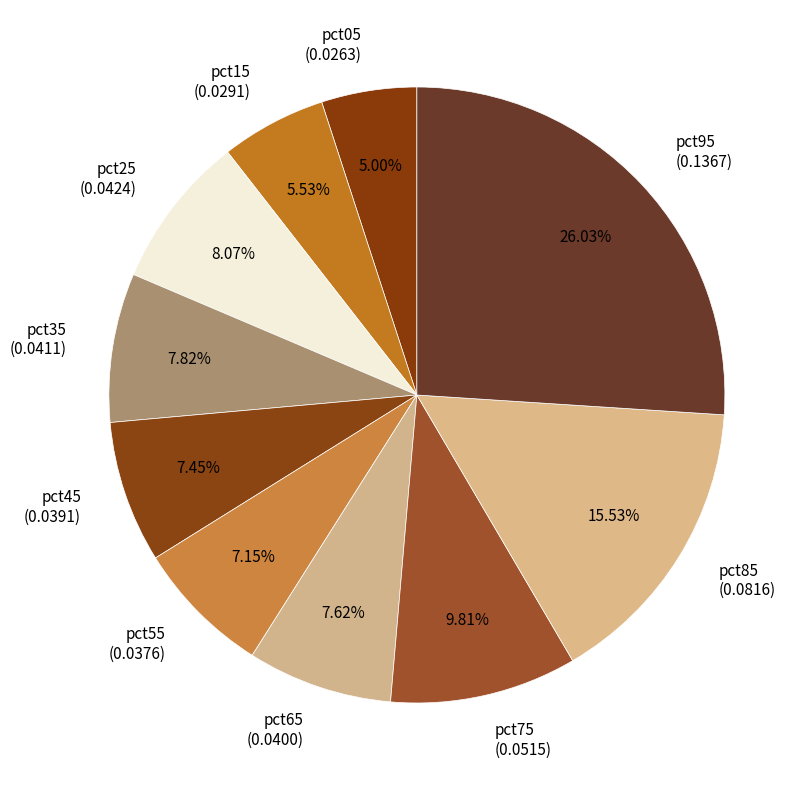

To the nearest percent, what percentage of the pie is pct05?

5%